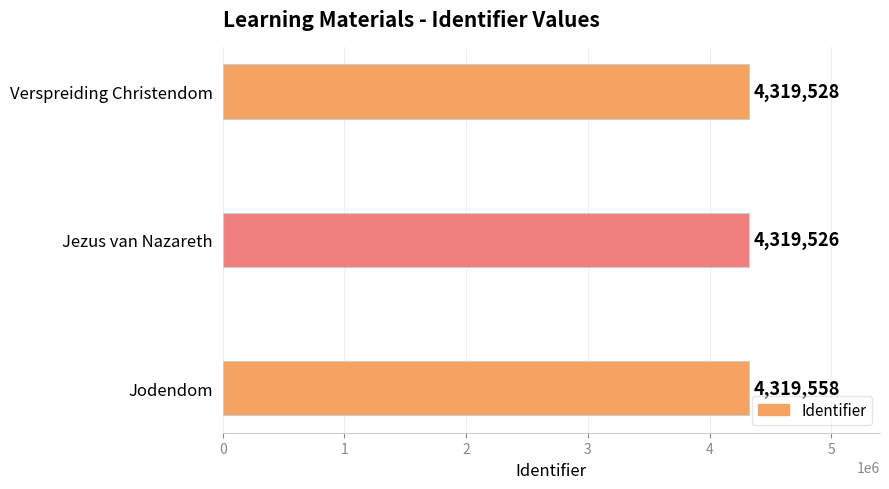

Count the number of categories in the chart.

3